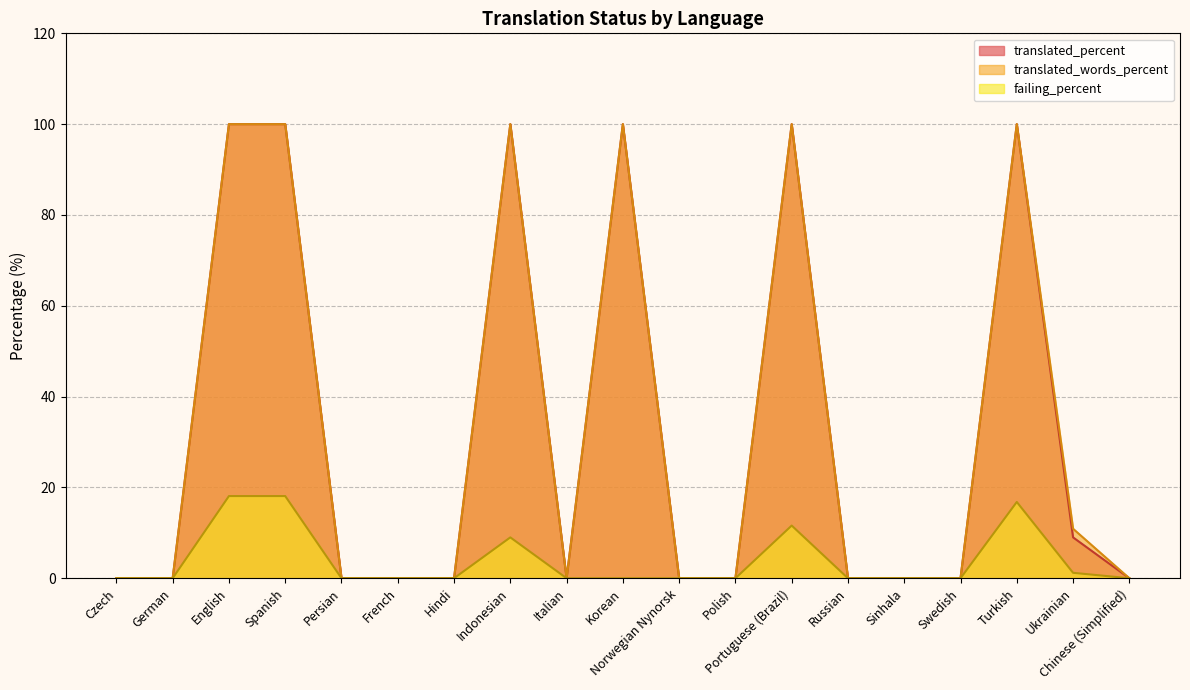

What is the sum of all failing_percent values?

74.8